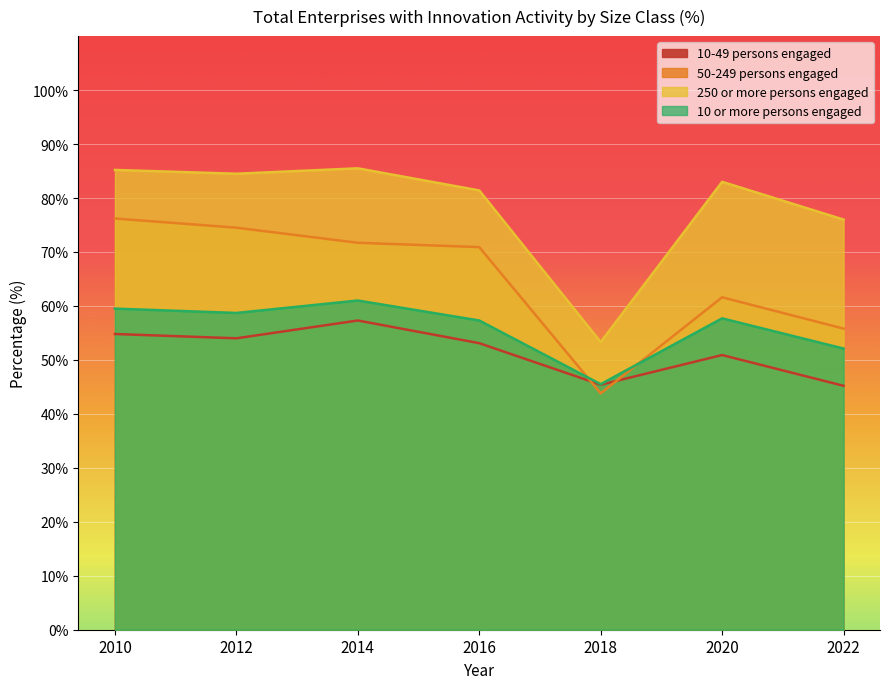

Which category has the highest value across all series?

2014